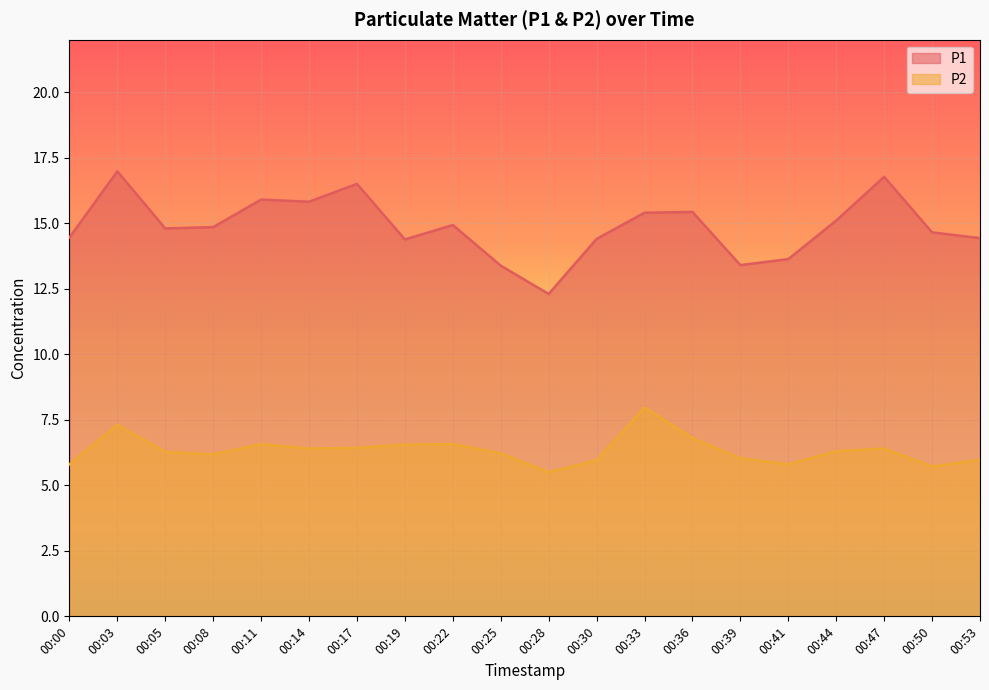

At which category does P1 reach its first local valley?

00:05